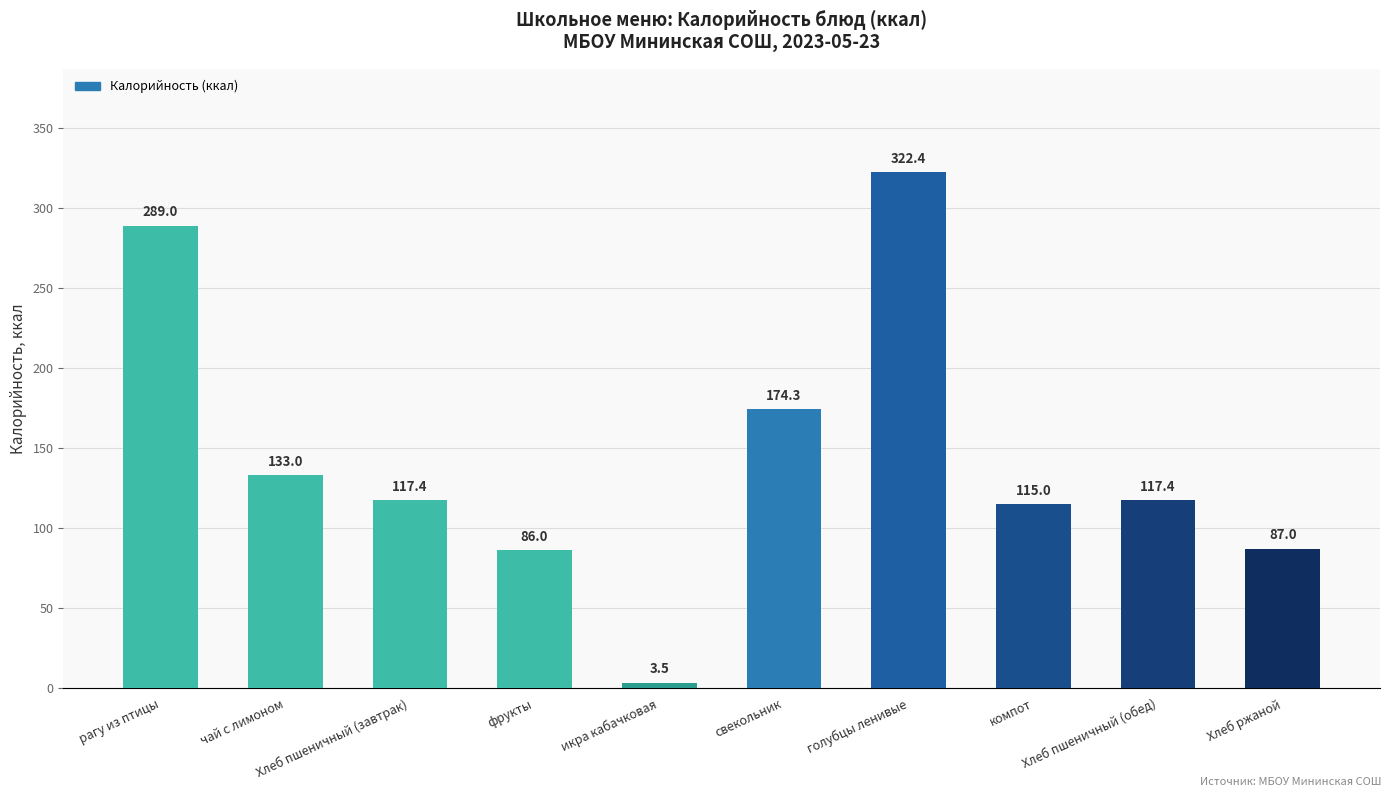

Which has a higher value, икра кабачковая or Хлеб пшеничный (завтрак)?

Хлеб пшеничный (завтрак)